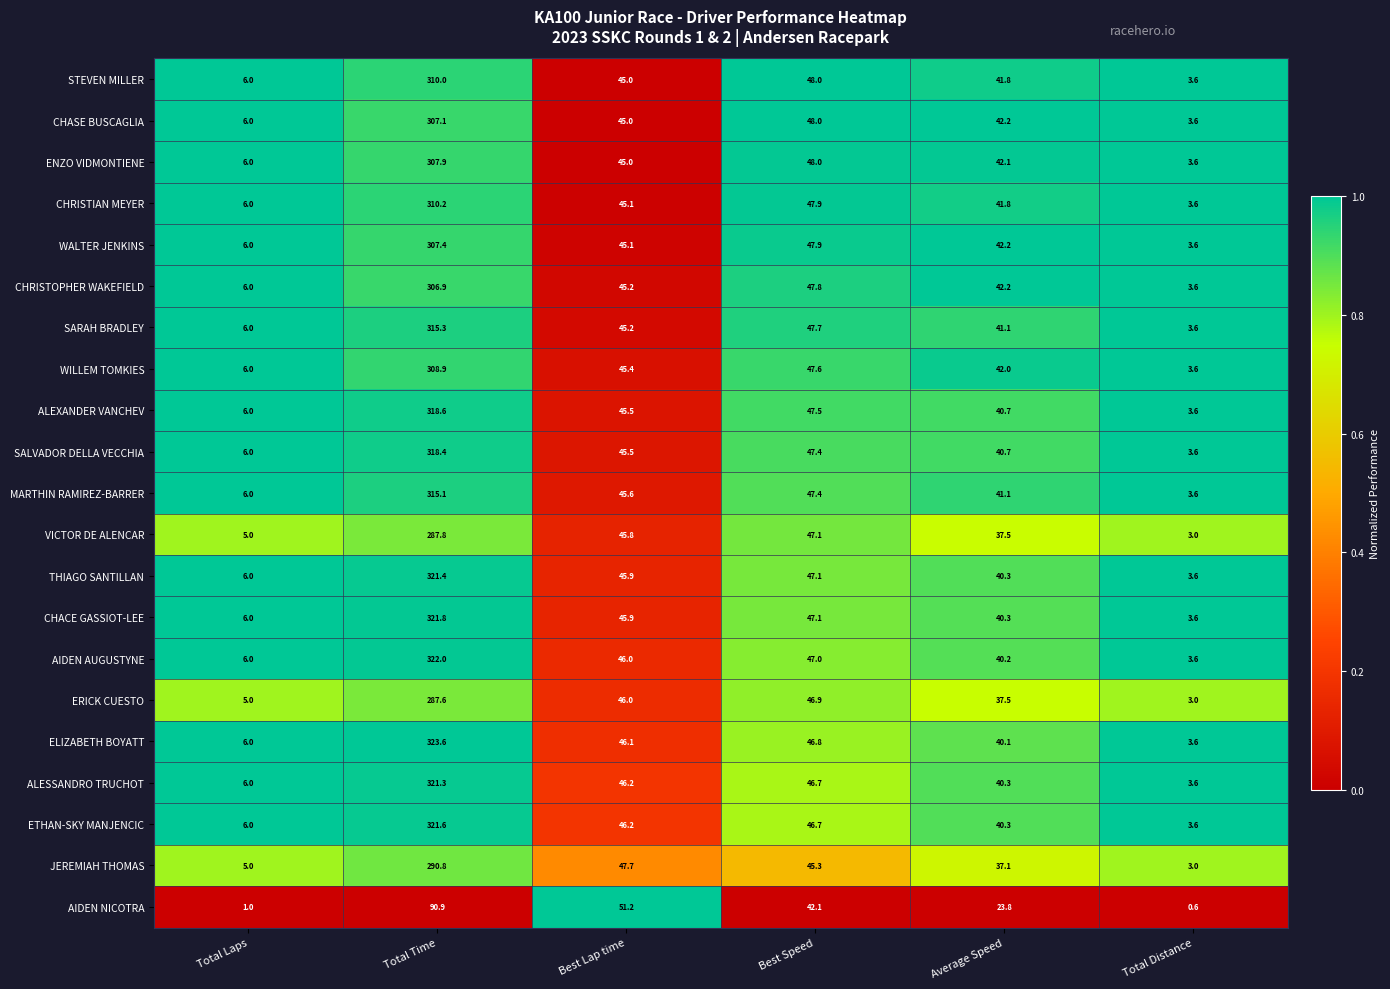

Rank the categories by VICTOR DE ALENCAR value from highest to lowest.

Total Time, Best Speed, Best Lap time, Average Speed, Total Laps, Total Distance